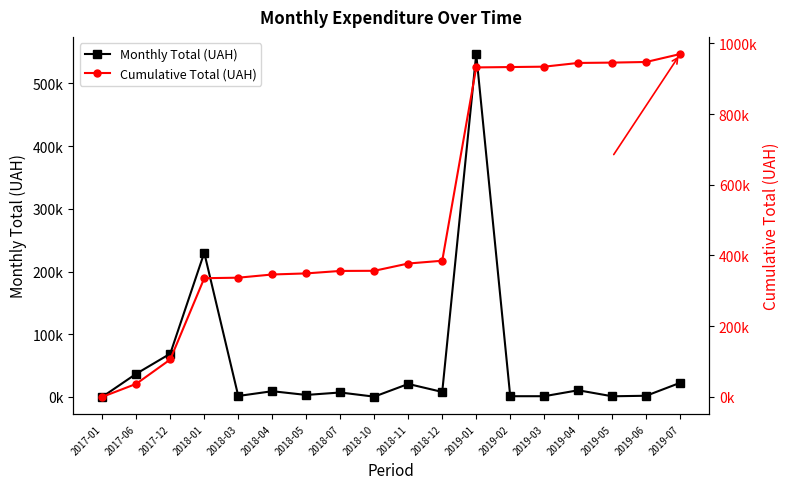

What is the difference between the second highest and second lowest values in the Monthly Total (UAH) series?

229608.9